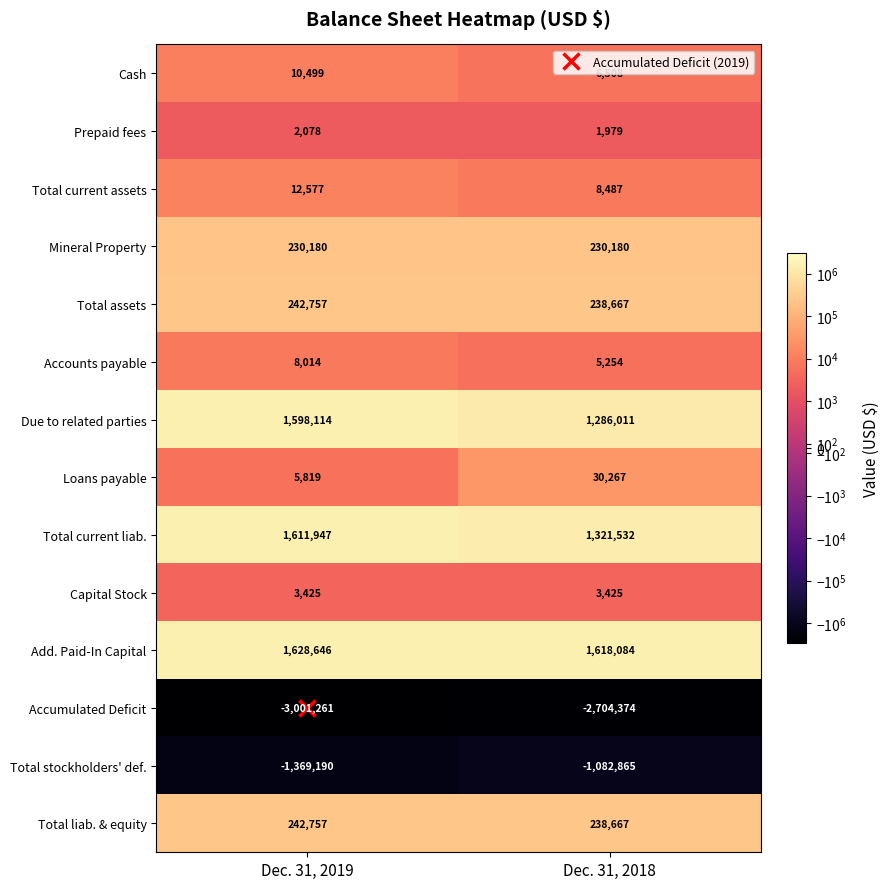

What is the total value across all series at Dec. 31, 2018?

1201822